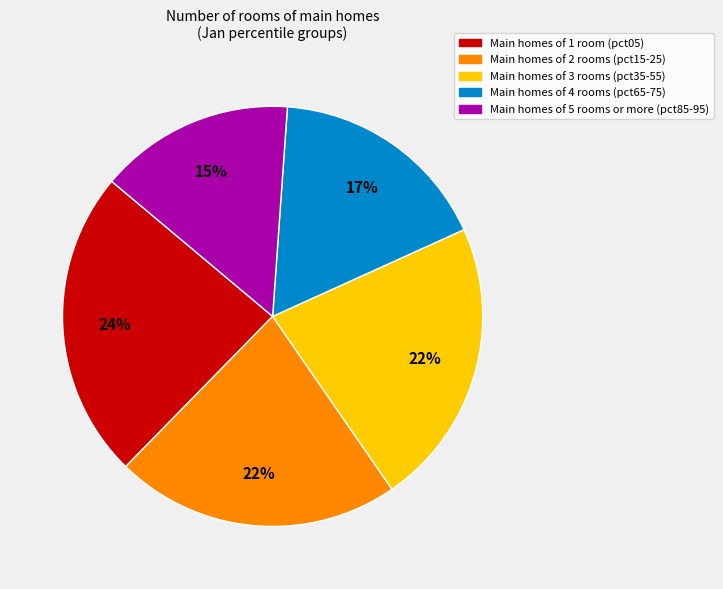

How many slices are in this pie chart?

5